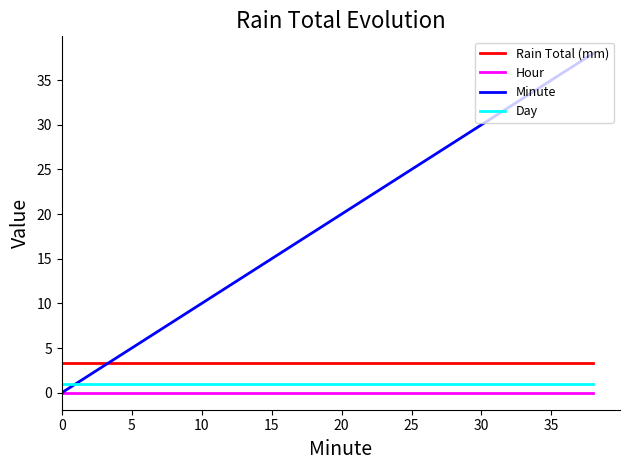

What is the greatest value displayed?

38.0